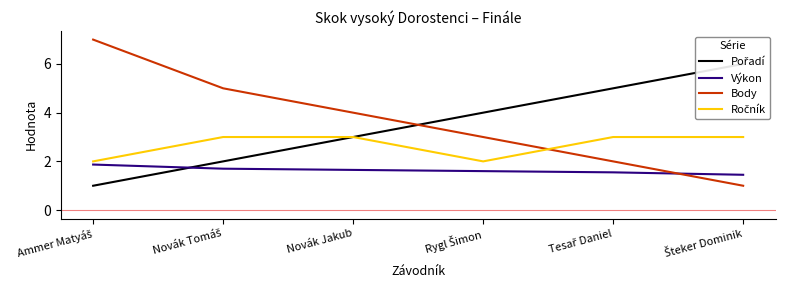

Reading right to left, extract all data points from this chart.

Pořadí: Šteker Dominik=6.0	Tesař Daniel=5.0	Rygl Šimon=4.0	Novák Jakub=3.0	Novák Tomáš=2.0	Ammer Matyáš=1.0
Výkon: Šteker Dominik=1.4	Tesař Daniel=1.6	Rygl Šimon=1.6	Novák Jakub=1.6	Novák Tomáš=1.7	Ammer Matyáš=1.9
Body: Šteker Dominik=1.0	Tesař Daniel=2.0	Rygl Šimon=3.0	Novák Jakub=4.0	Novák Tomáš=5.0	Ammer Matyáš=7.0
Ročník: Šteker Dominik=3.0	Tesař Daniel=3.0	Rygl Šimon=2.0	Novák Jakub=3.0	Novák Tomáš=3.0	Ammer Matyáš=2.0